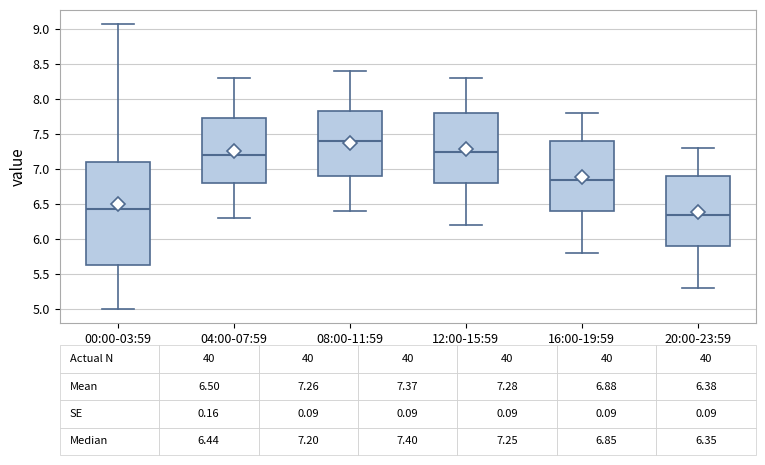

Which box has the lowest median line?

20:00-23:59